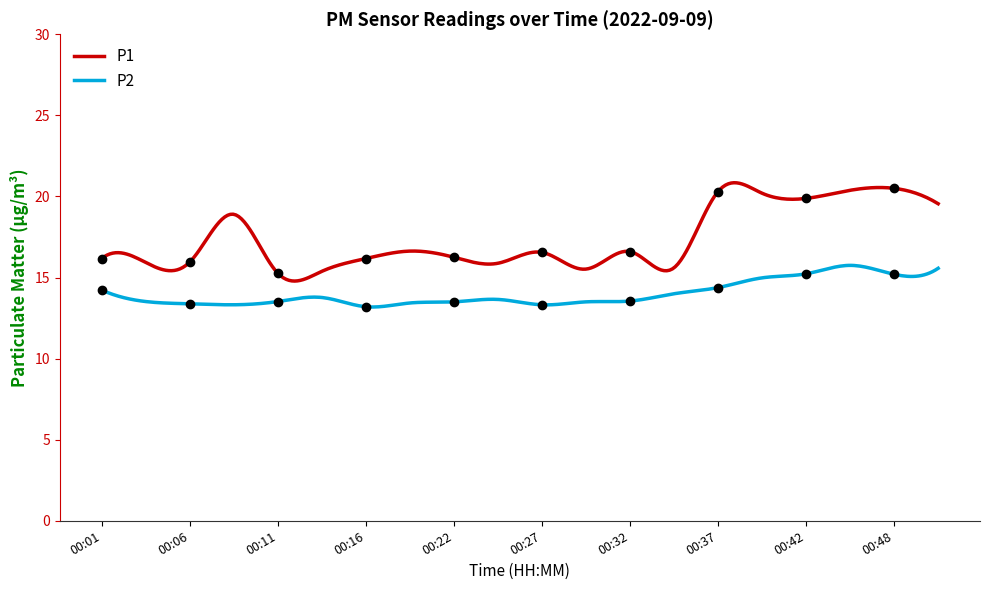

In P2, how many points are higher than both neighbors (excluding endpoints)?

4